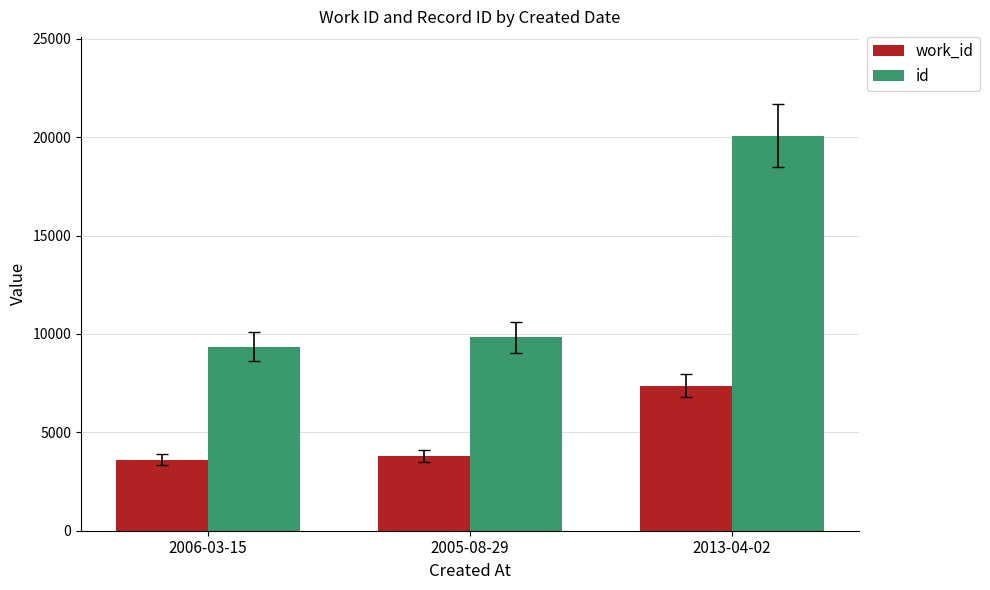

What are all the series names shown in the legend?

work_id, id